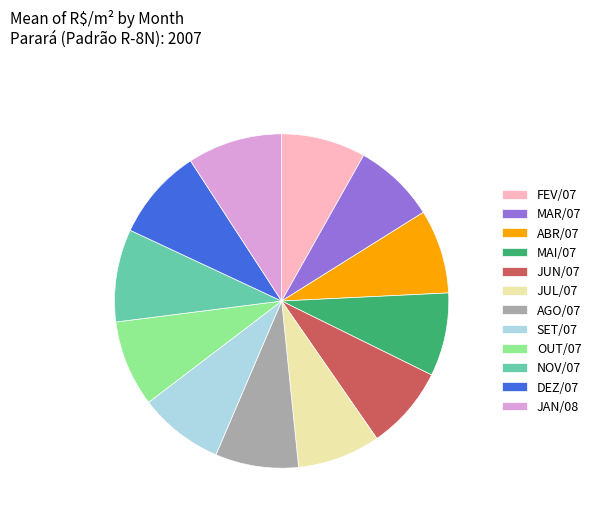

Is there a majority slice in this chart?

No